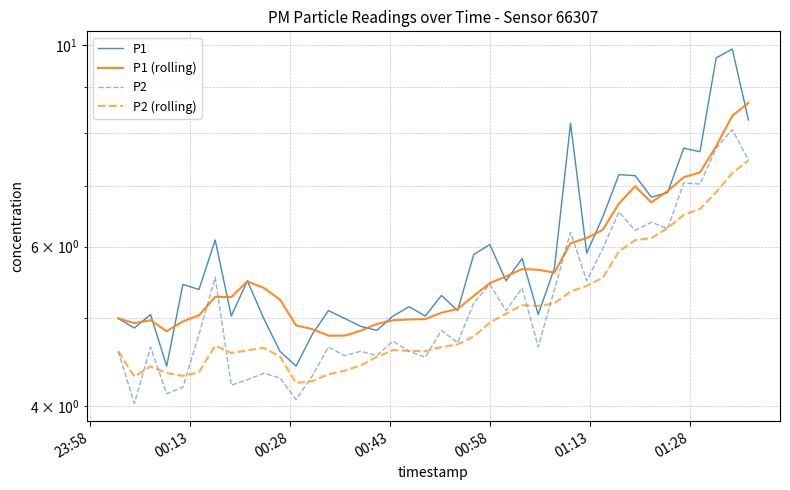

At 00:58, list the series in order from smallest to largest.

P2 (rolling), P2, P1 (rolling), P1